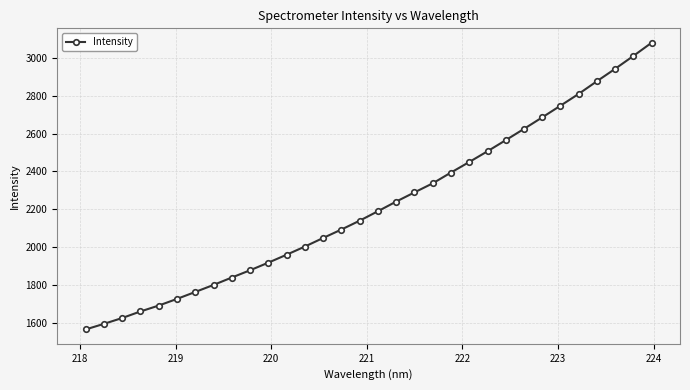

What is the smallest value displayed?

1566.8